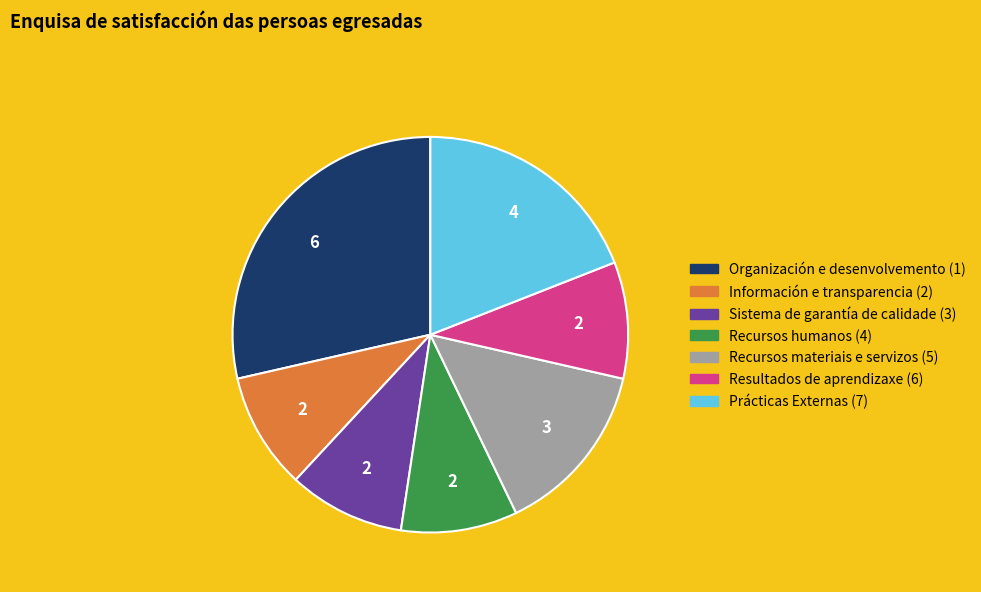

Combined, do Organización e desenvolvemento and Recursos humanos account for over 50%?

No